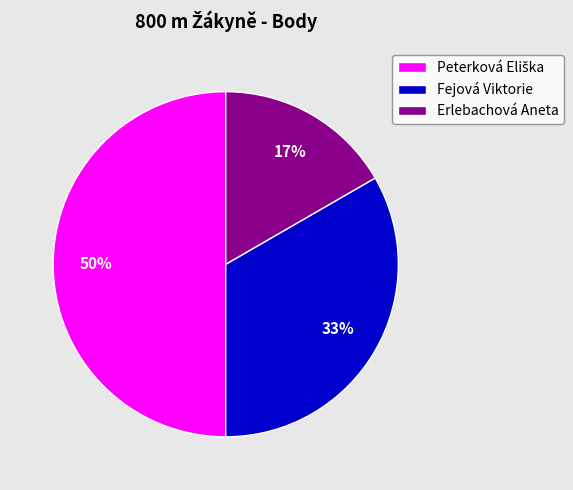

What percentage is the Erlebachová Aneta slice, to the nearest percent?

17%